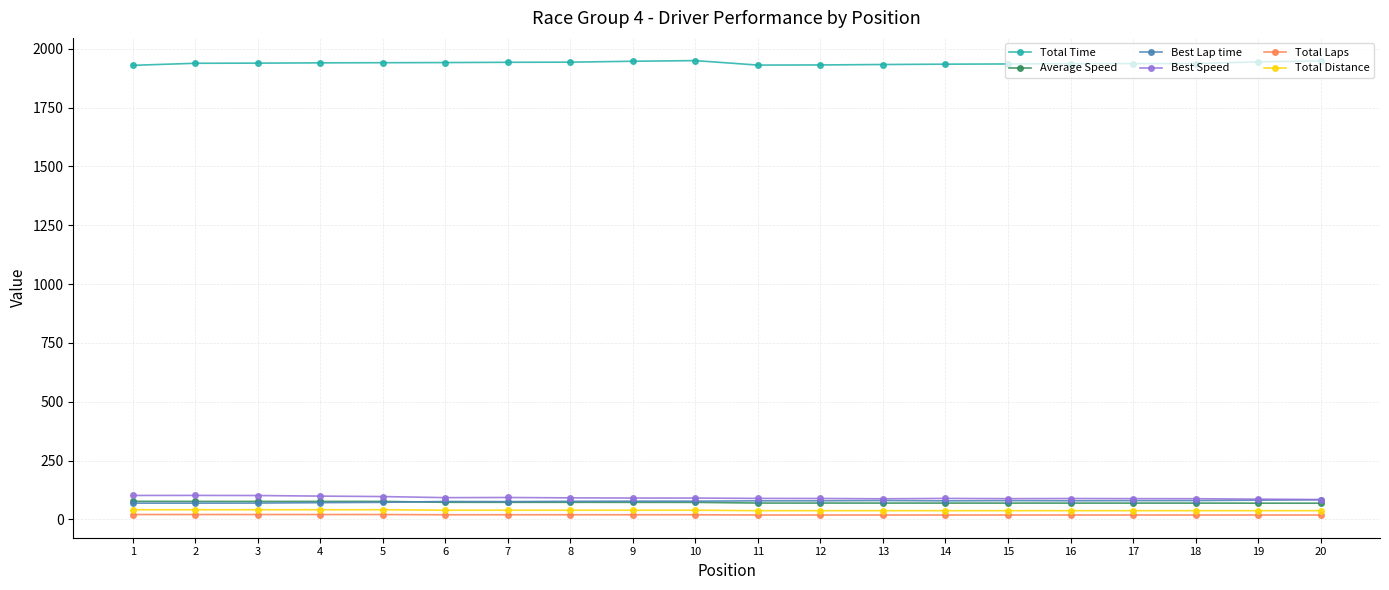

What is the minimum value for Best Lap time?

69.3